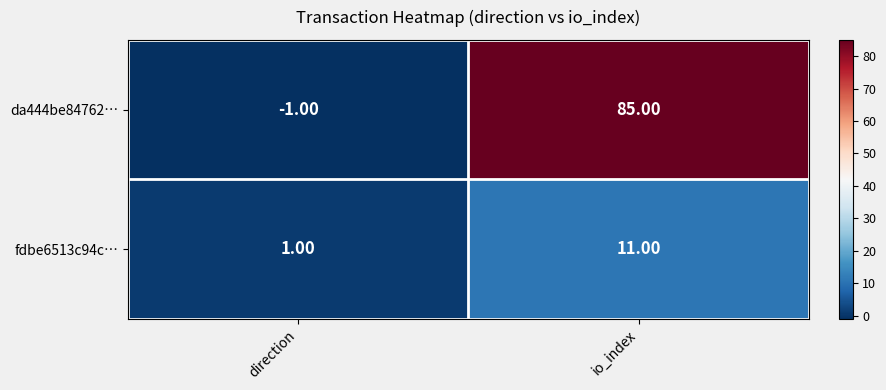

Which category has the lowest value across all series?

direction